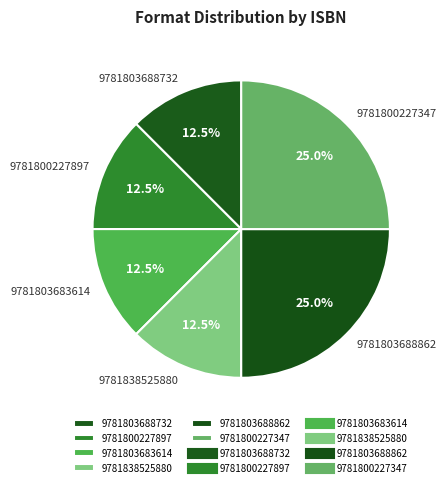

What is the ratio of the value at 9781803688862 to the value at 9781838525880?

2.0